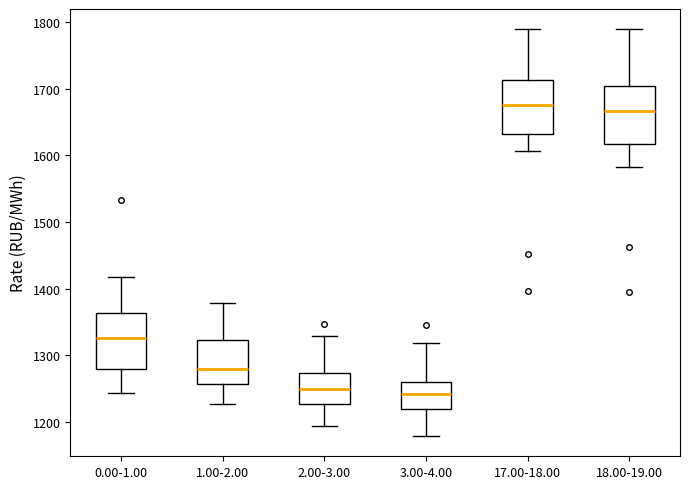

Where does the lower whisker of the box for 3.00-4.00 end on the y-axis? The values are not printed on the chart, so give them approximately, as read against the axis.

1180